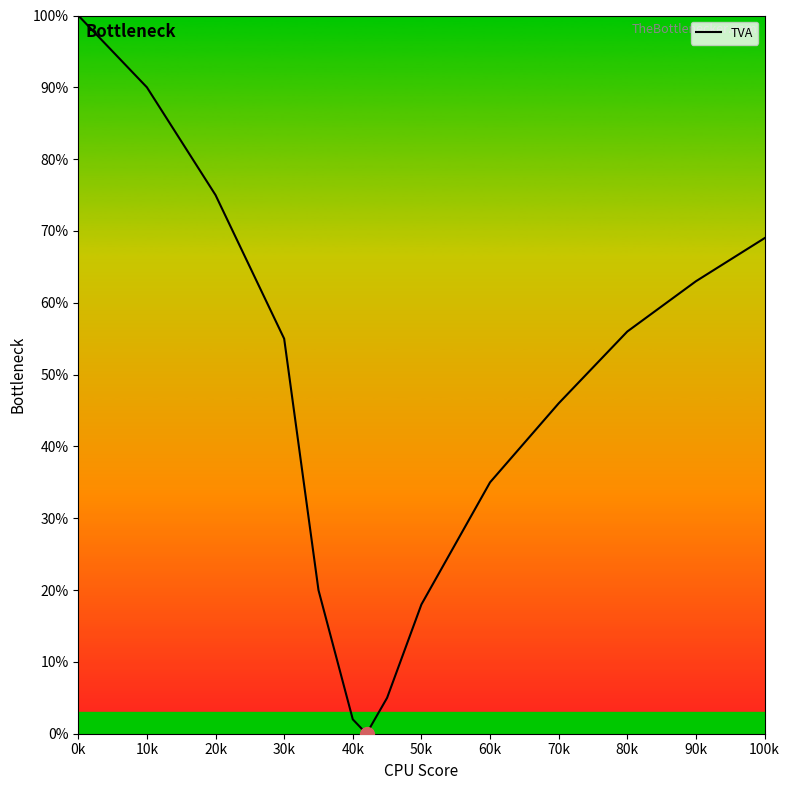

What is the maximum value shown in the chart?

100